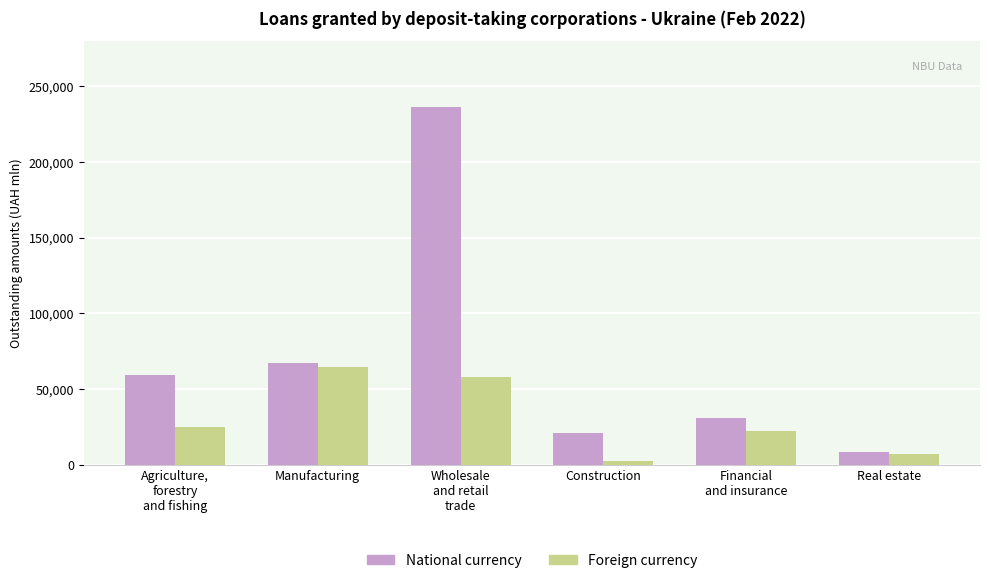

What are all the series names shown in the legend?

National currency, Foreign currency